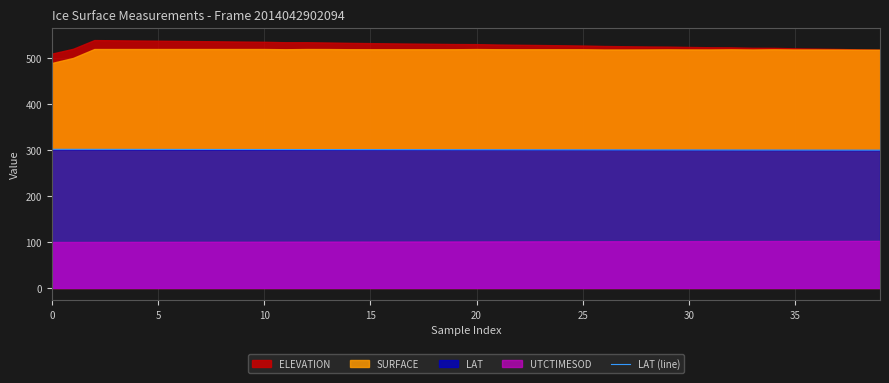

What is the minimum value for LAT (line)?

300.0